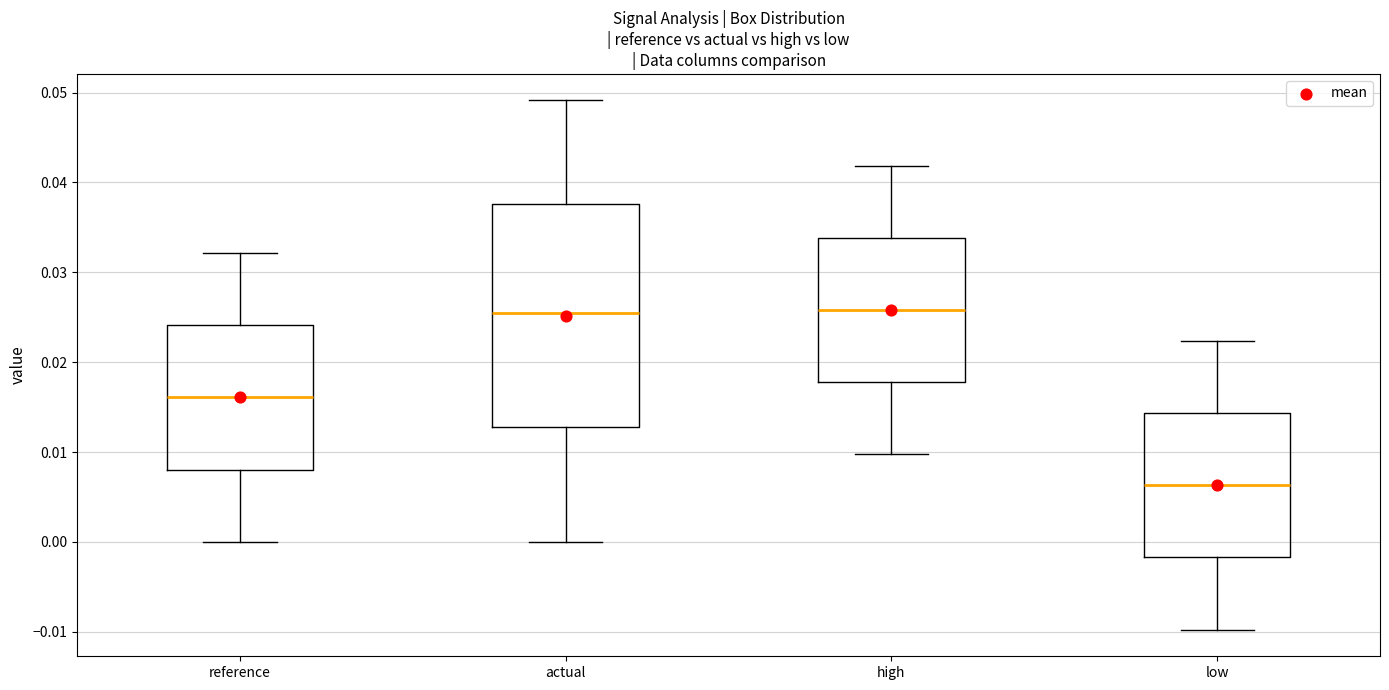

Which box is the tallest, from its lower edge to its upper edge?

actual